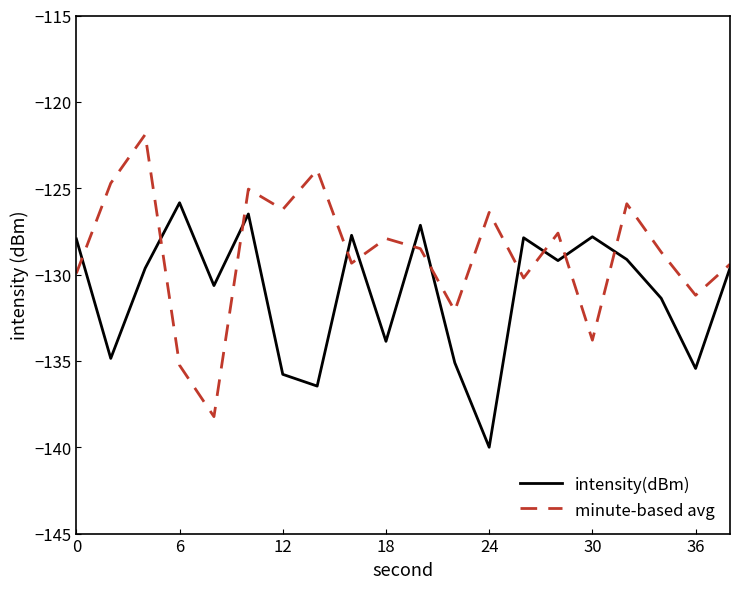

What is the maximum value for minute-based avg?

-121.9